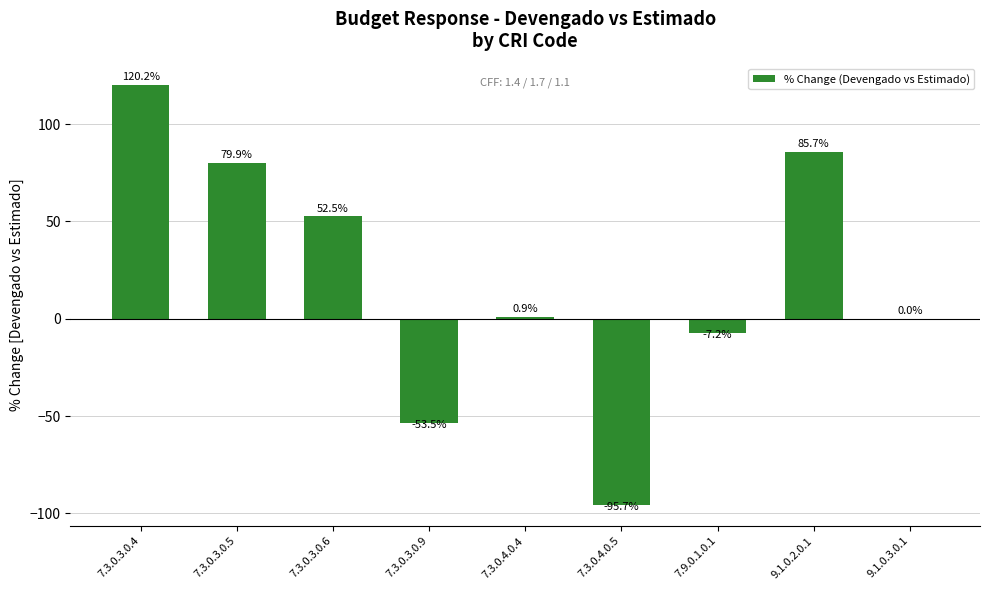

What is the change in value from 7.3.0.4.0.5 to 9.1.0.3.0.1?

+95.7